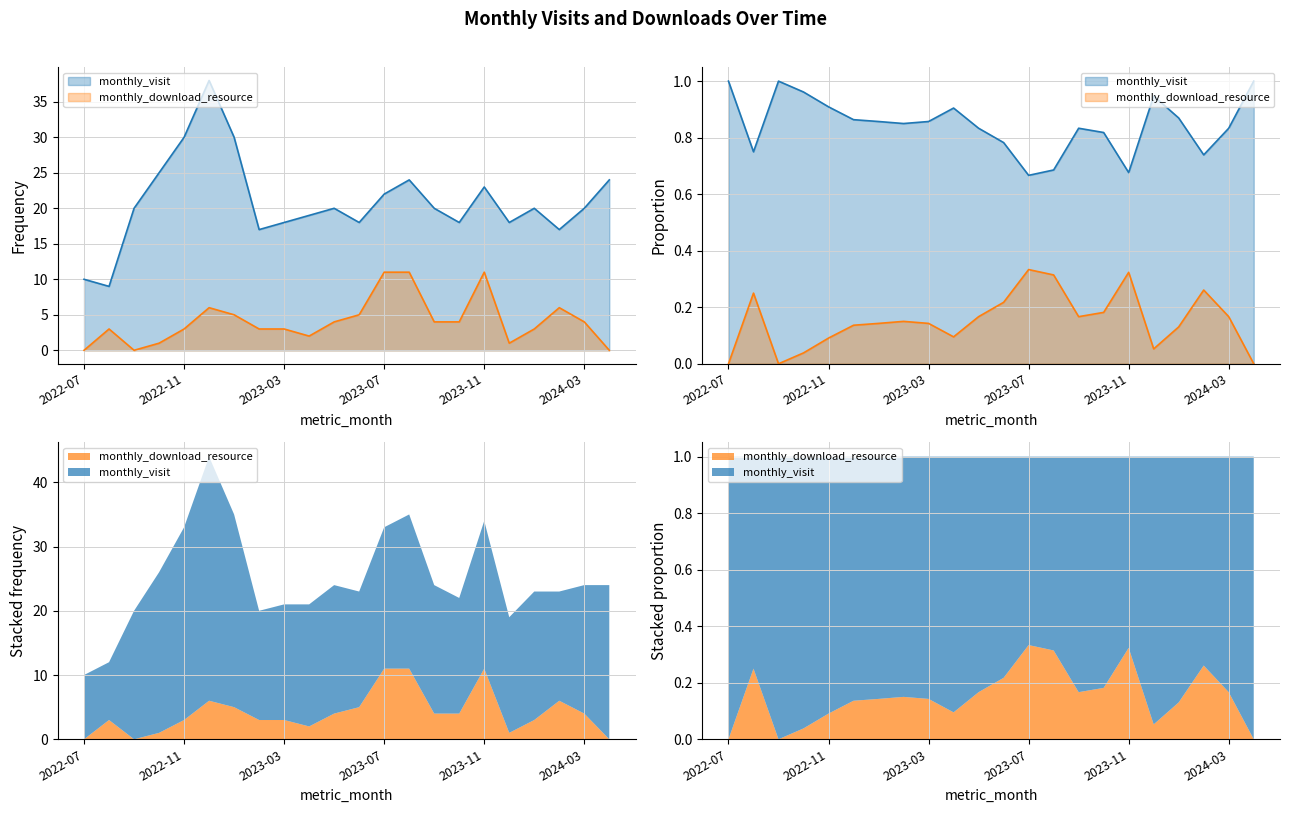

How many series are shown in this chart?

2